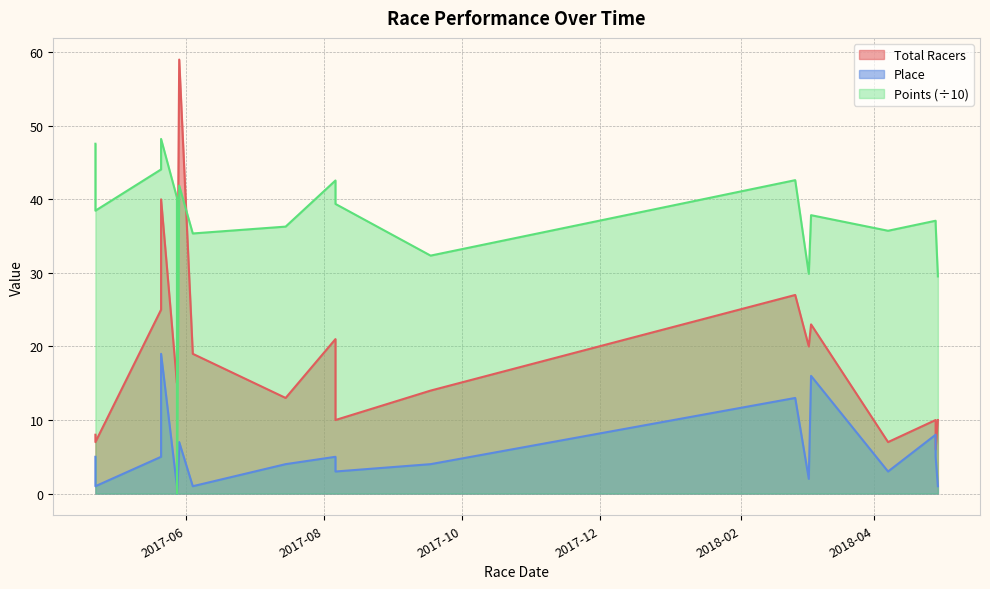

At which category is the sum across all series the highest?

2017-05-29